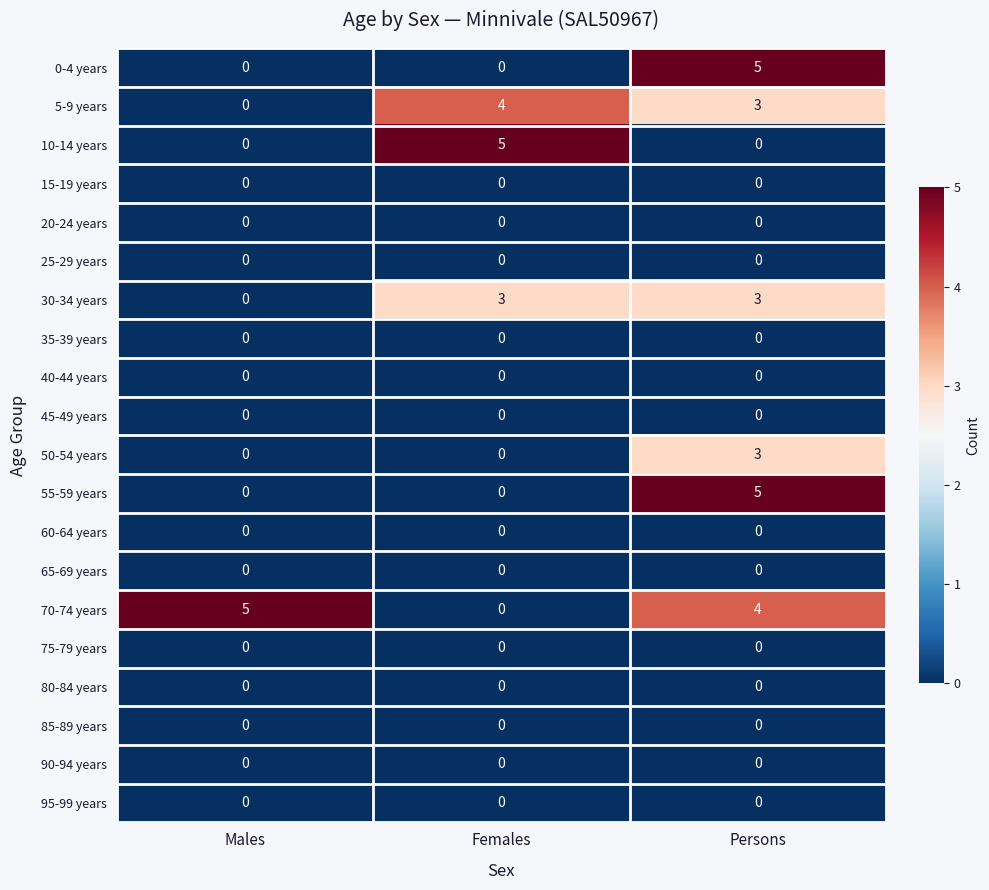

The value of 15-19 years at Females is 0. True or false?

True